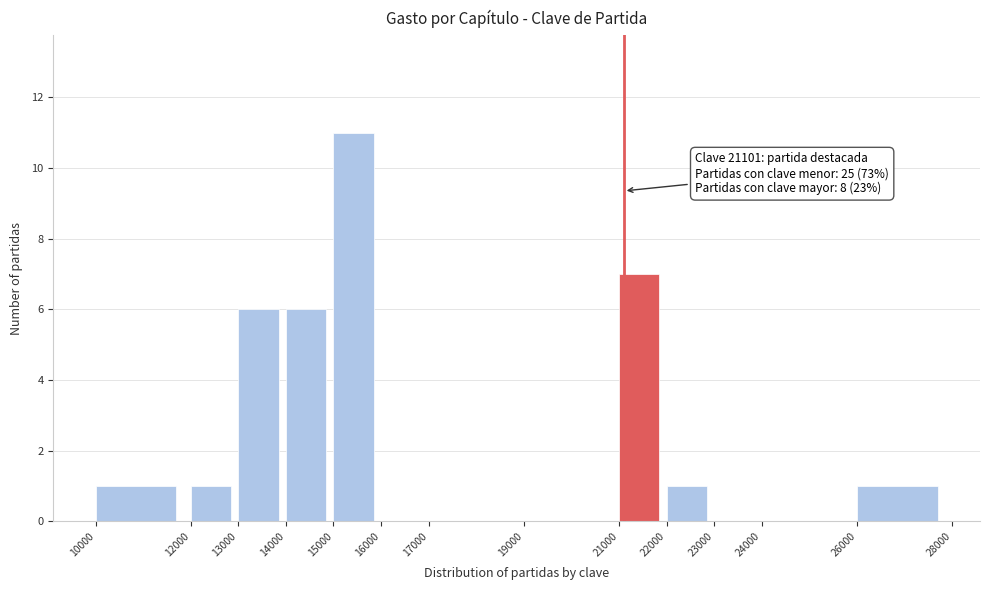

Which range on the x-axis has the tallest bar?

15000 to 16000